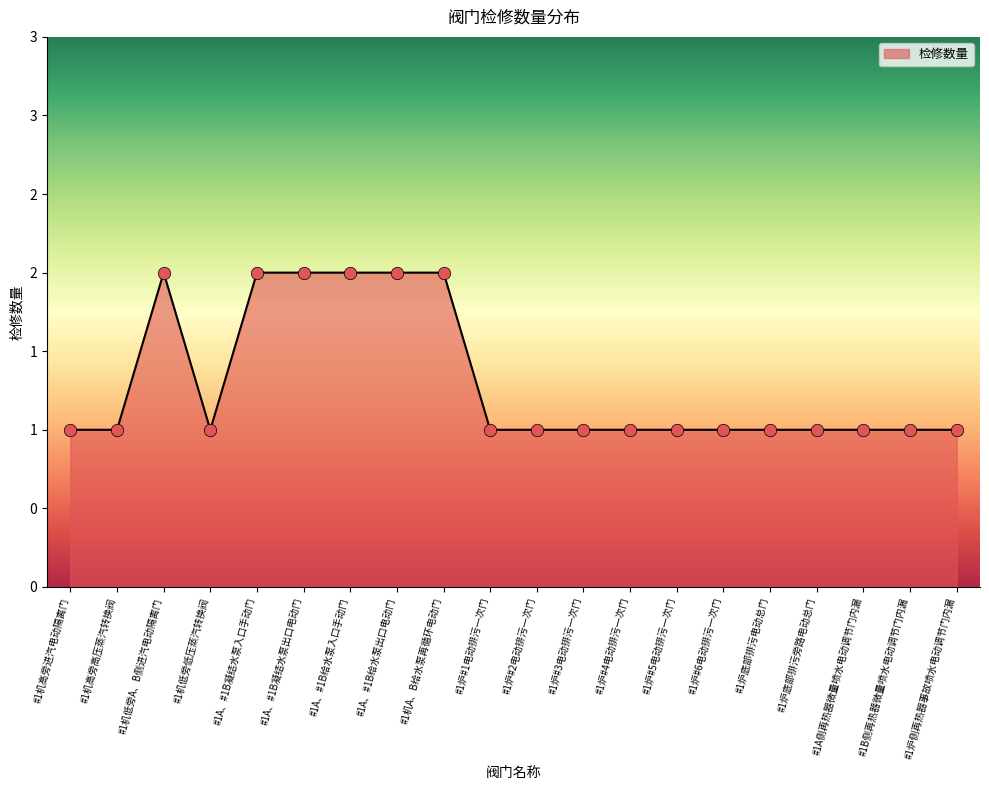

Approximately how many times larger is the value at #1炉#1电动排污一次门 compared to #1炉#5电动排污一次门?

1.0